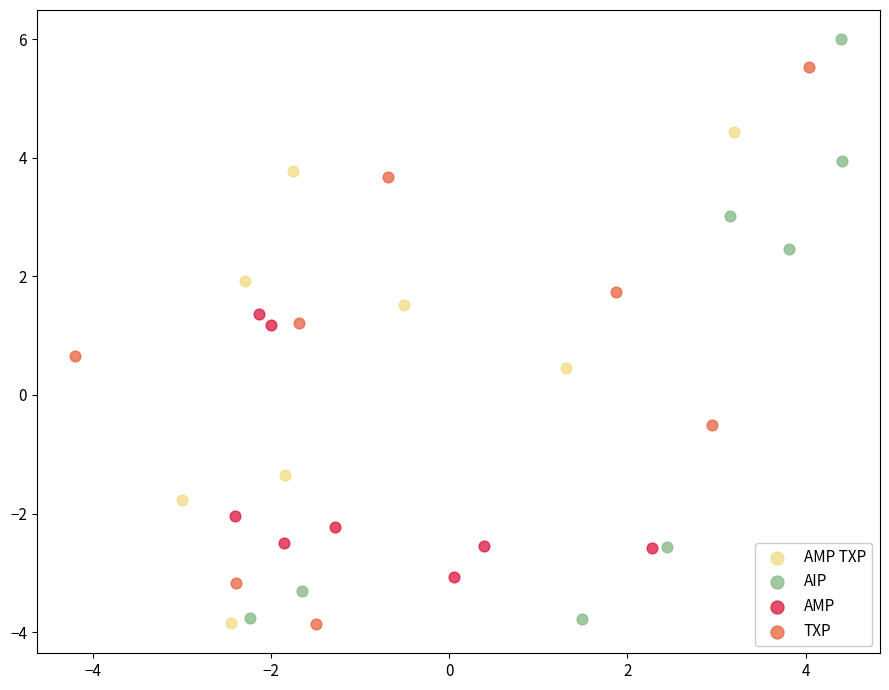

Which series has the widest spread of Y values?

AIP